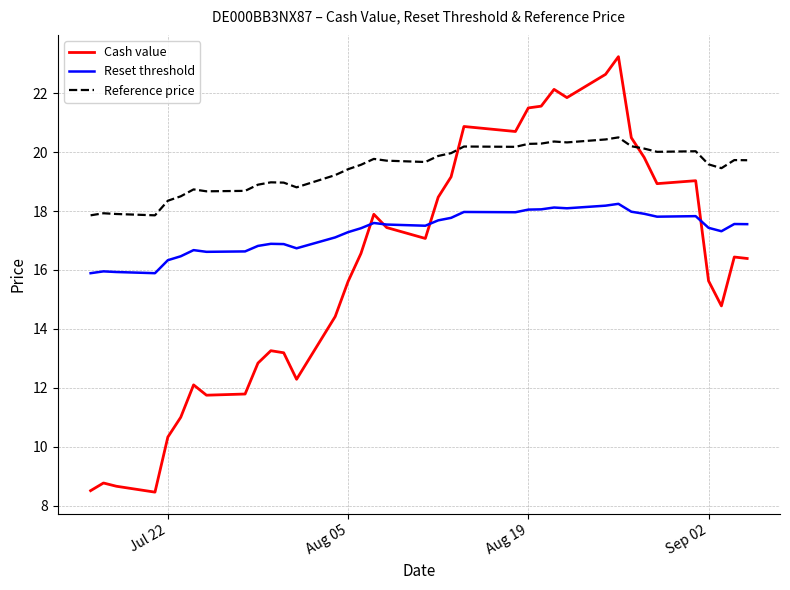

True or false: Reference price and Reset threshold cross at least once.

False